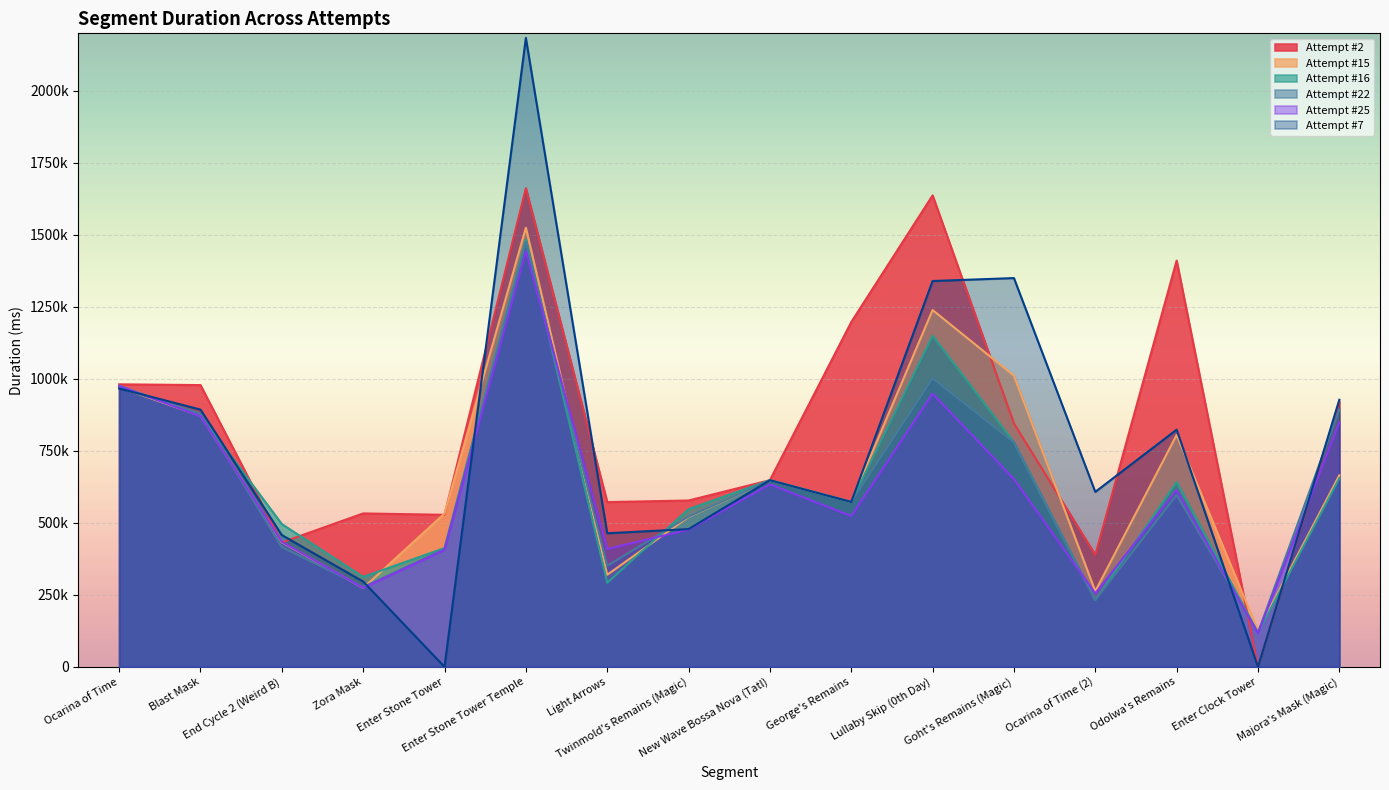

What is the difference between the highest and lowest values at Blast Mask?

107885